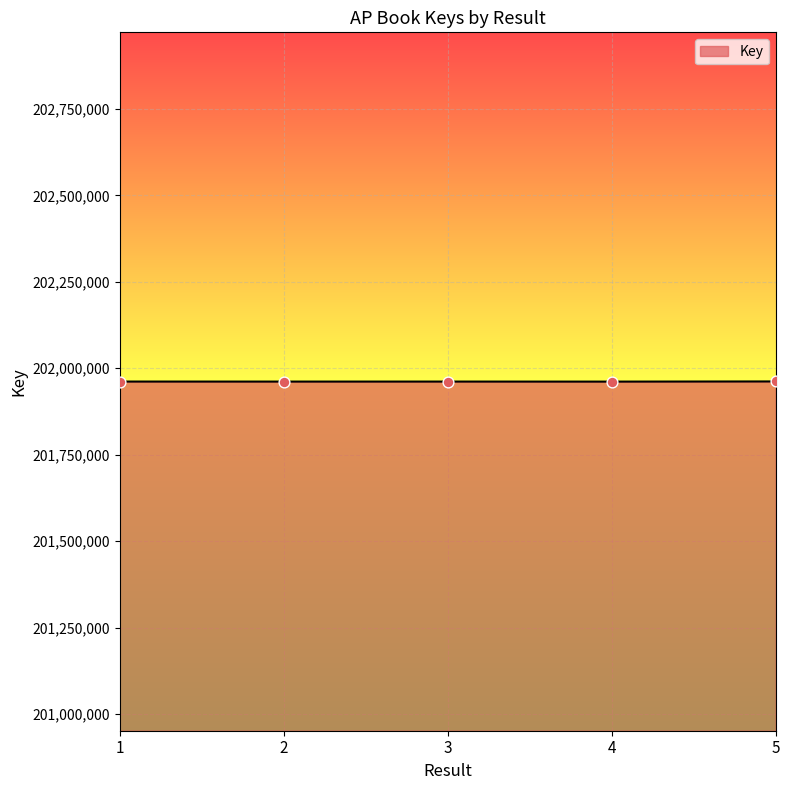

What is the change in value from 1 to 5?

+311